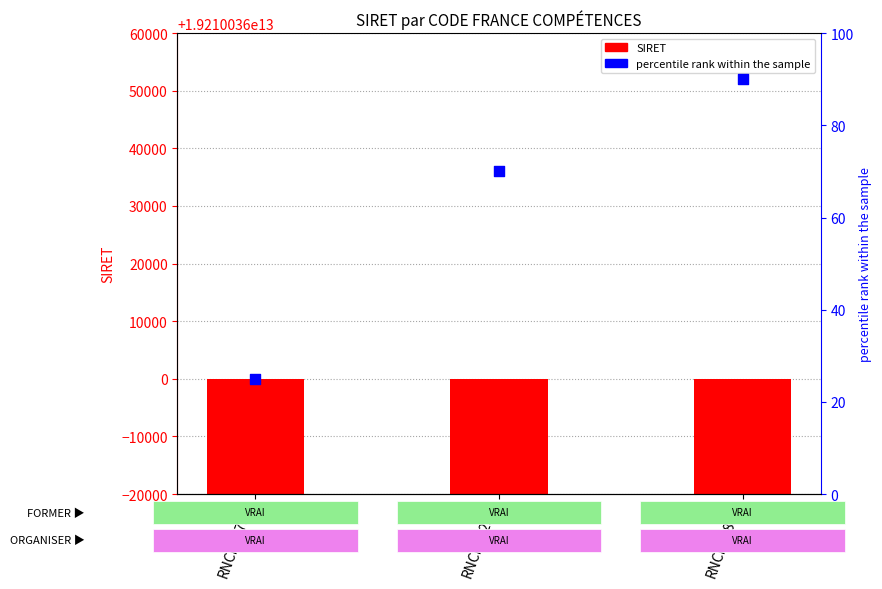

What is the total value across all series at RNCP39892?

19210036000118